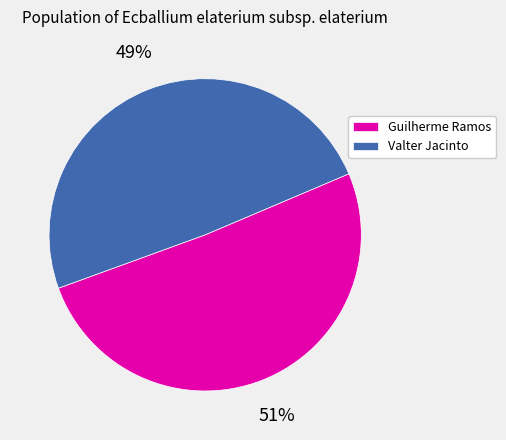

To the nearest percent, what percentage of the pie is Guilherme Ramos?

51%